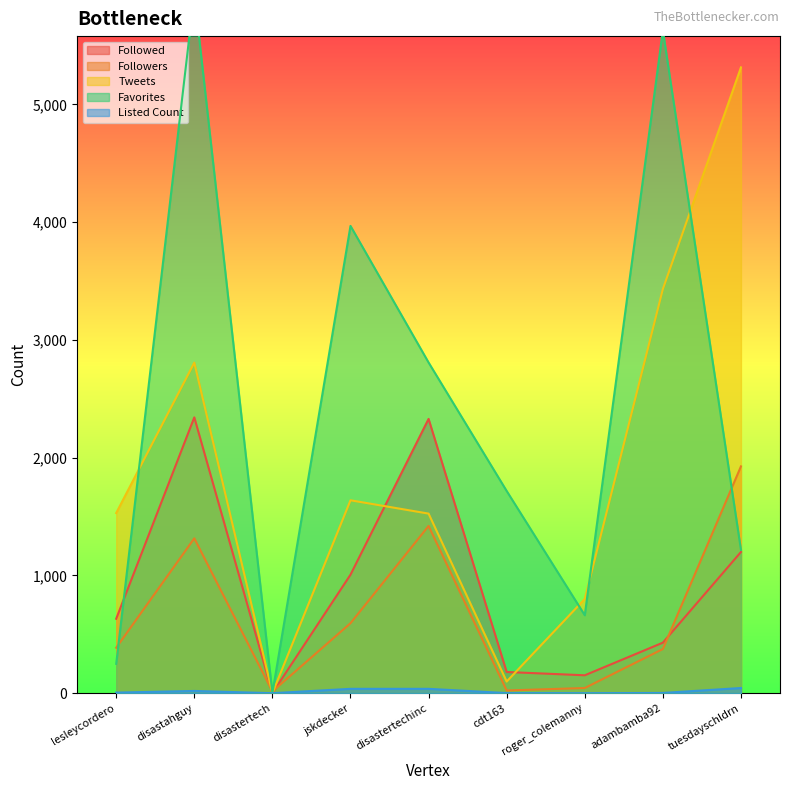

What is the approximate value of Favorites at roger_colemanny, to the nearest 10?

660